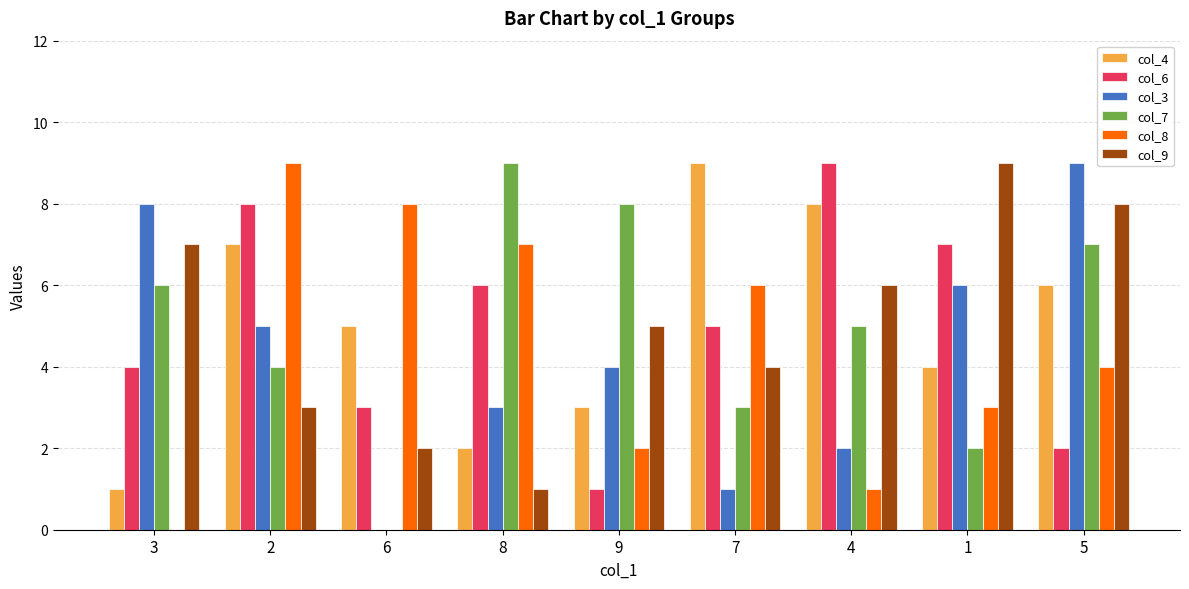

Is the value of col_7 at 9 greater than the value of col_3 at 8?

Yes